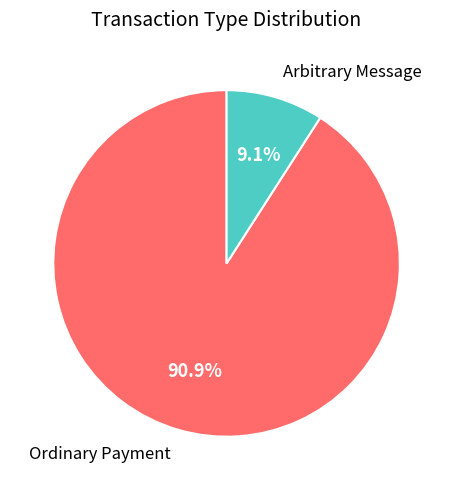

Is there a majority slice in this chart?

Yes